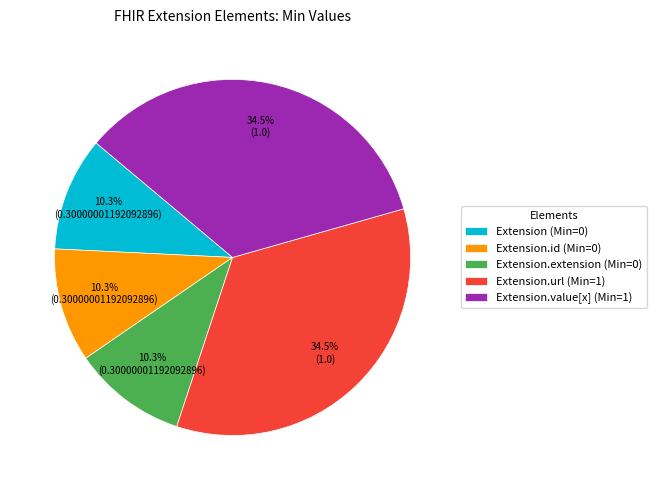

Is there a majority slice in this chart?

No